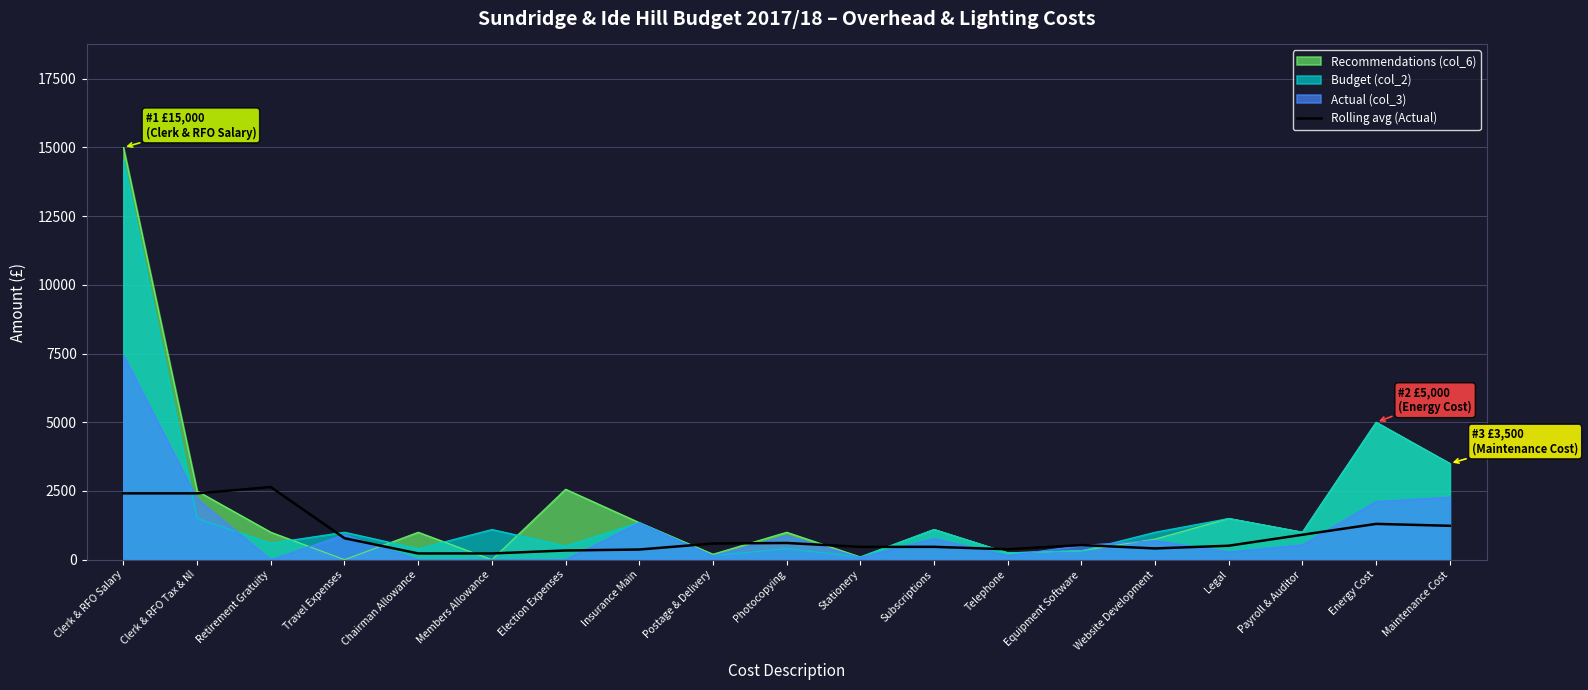

Which series has the largest range (max minus min)?

Recommendations (col_6)